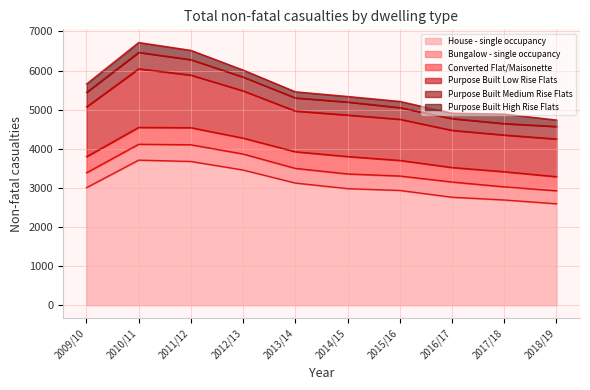

Reading left to right, what are all the values shown in this chart?

House - single occupancy: 2009/10=3006	2010/11=3711	2011/12=3677	2012/13=3458	2013/14=3125	2014/15=2982	2015/16=2936	2016/17=2762	2017/18=2692	2018/19=2595
Bungalow - single occupancy: 2009/10=380	2010/11=406	2011/12=427	2012/13=409	2013/14=375	2014/15=376	2015/16=369	2016/17=390	2017/18=336	2018/19=333
Converted Flat/Maisonette: 2009/10=412	2010/11=431	2011/12=437	2012/13=407	2013/14=425	2014/15=445	2015/16=399	2016/17=371	2017/18=387	2018/19=360
Purpose Built Low Rise Flats: 2009/10=1274	2010/11=1499	2011/12=1345	2012/13=1209	2013/14=1042	2014/15=1062	2015/16=1053	2016/17=951	2017/18=939	2018/19=964
Purpose Built Medium Rise Flats: 2009/10=371	2010/11=420	2011/12=395	2012/13=353	2013/14=336	2014/15=333	2015/16=298	2016/17=300	2017/18=293	2018/19=320
Purpose Built High Rise Flats: 2009/10=214	2010/11=252	2011/12=237	2012/13=178	2013/14=156	2014/15=141	2015/16=158	2016/17=138	2017/18=242	2018/19=165